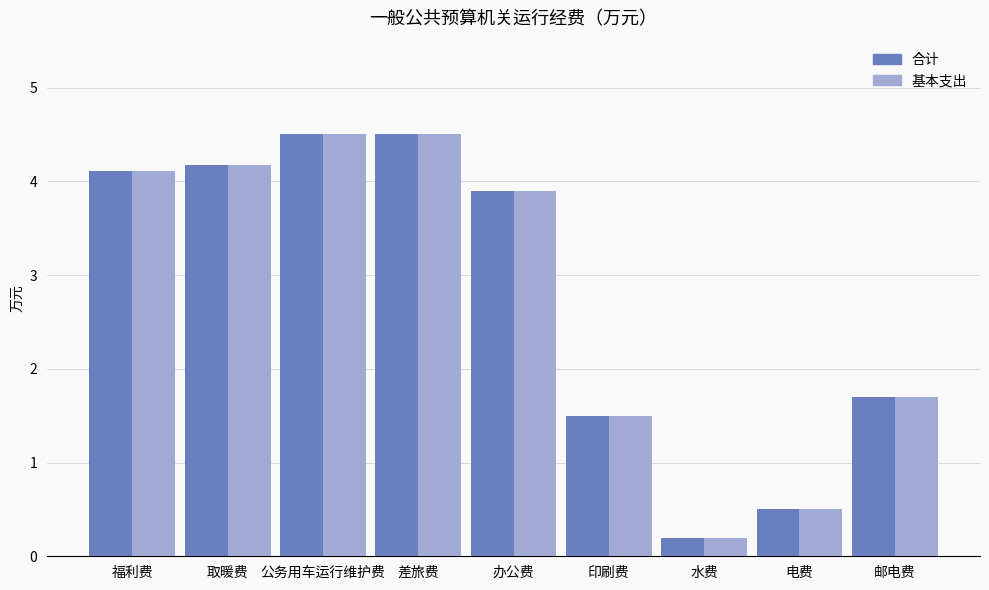

Where does the 合计 series first go above 3?

福利费